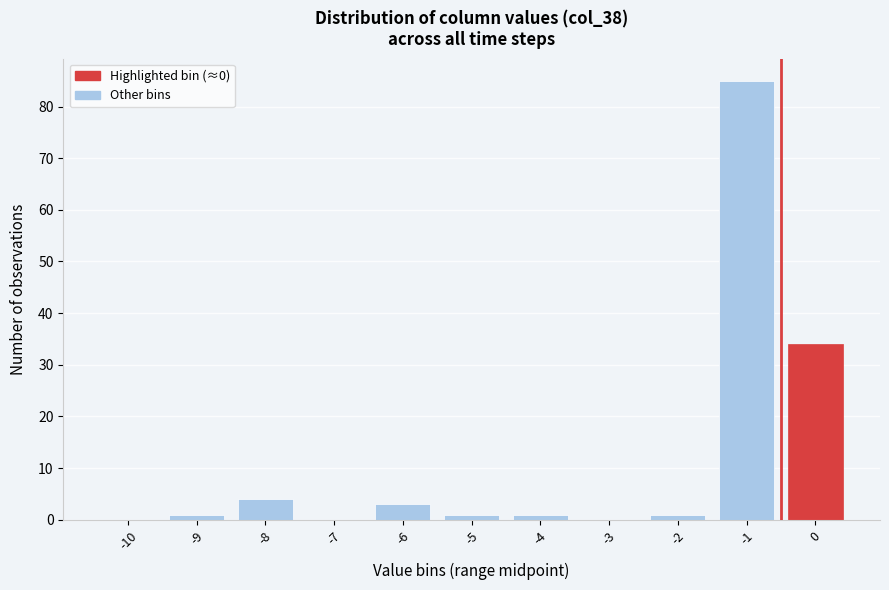

Reading right to left, extract all data points from this chart.

0=34	-1=85	-2=1	-3=0	-4=1	-5=1	-6=3	-7=0	-8=4	-9=1	-10=0